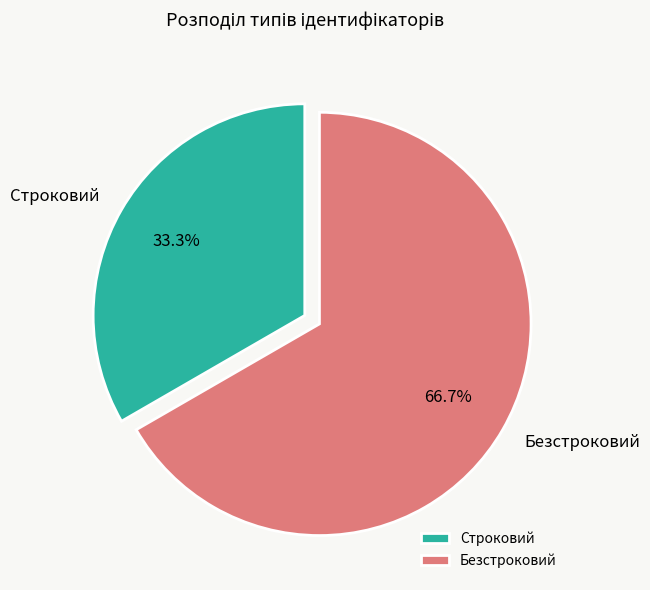

Which slice is the smallest?

Строковий